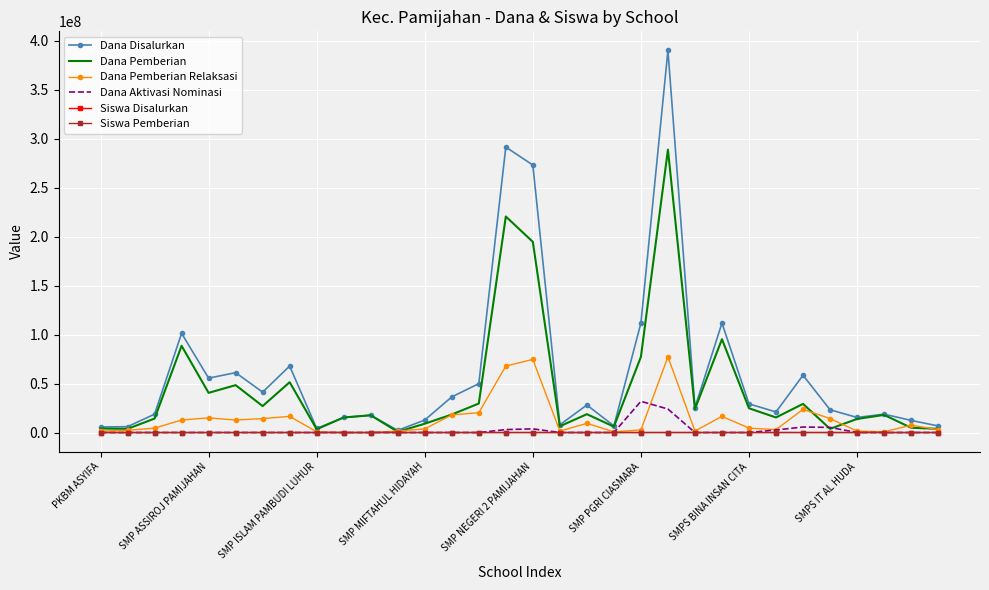

Which series has the largest range (max minus min)?

Dana Disalurkan